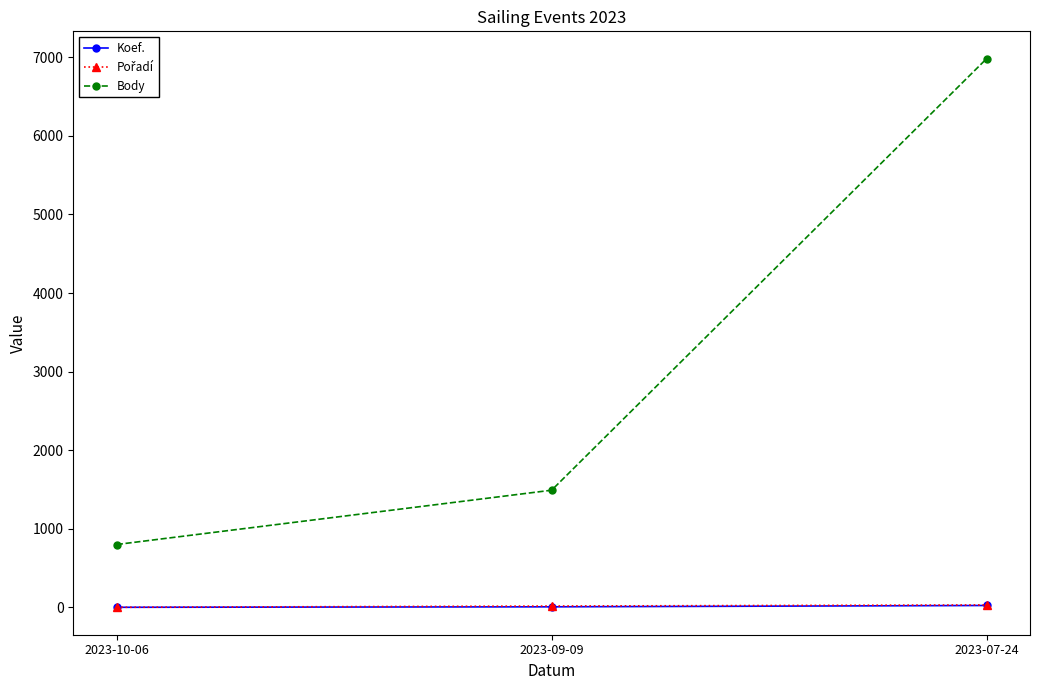

What is the label of the 2nd point from the left?

2023-09-09